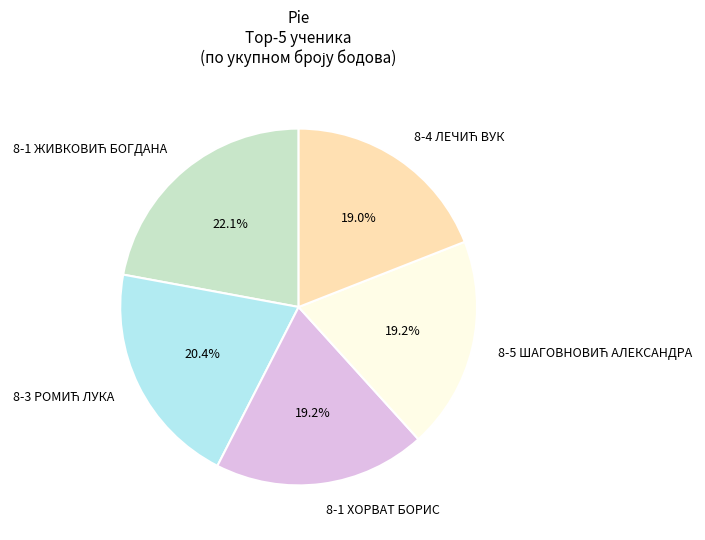

How many slices are in this pie chart?

5